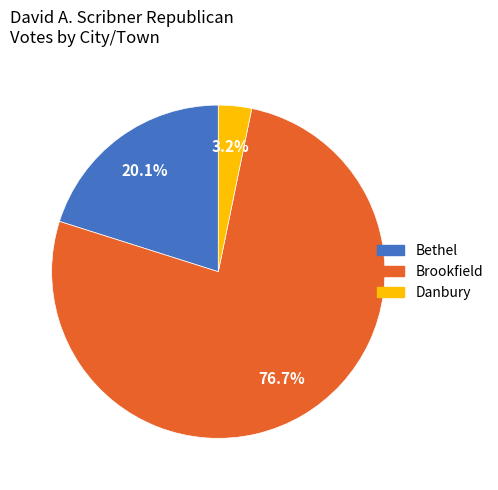

Do Brookfield and Danbury together represent more than half of the pie?

Yes